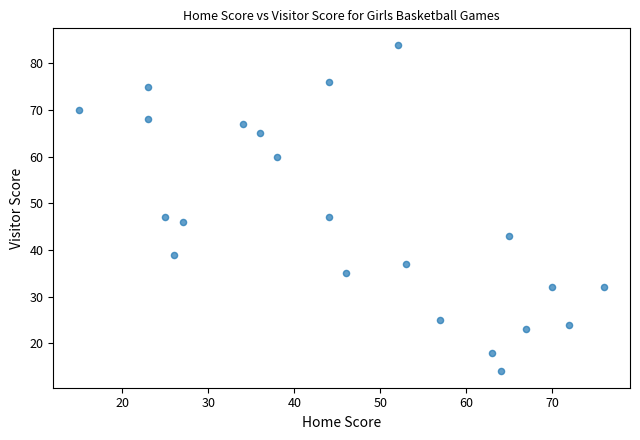

What is the range of X values (max minus min)?

61